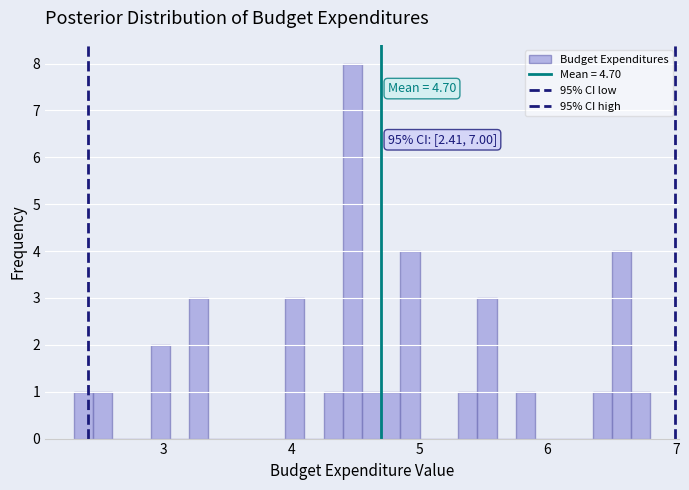

Around what value on the x-axis is the tallest bar? Give the approximate position of its centre, as read against the axis.

4.5